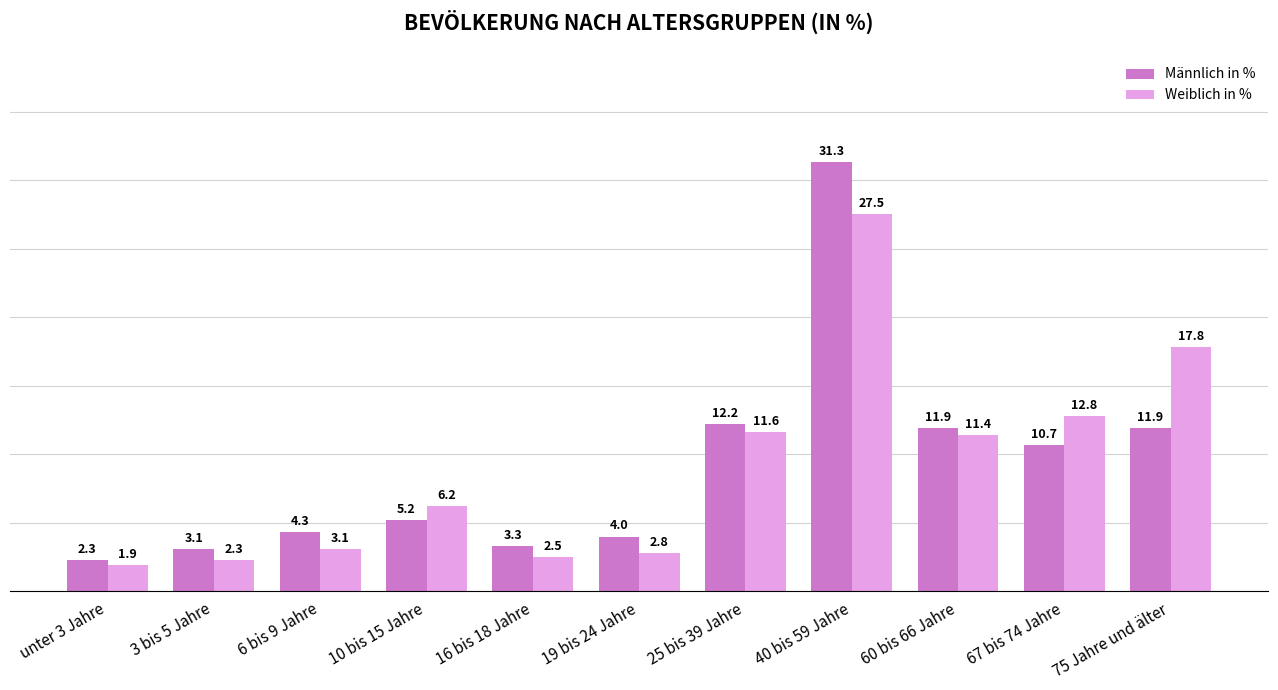

What is the label of the 8th bar from the right?

10 bis 15 Jahre